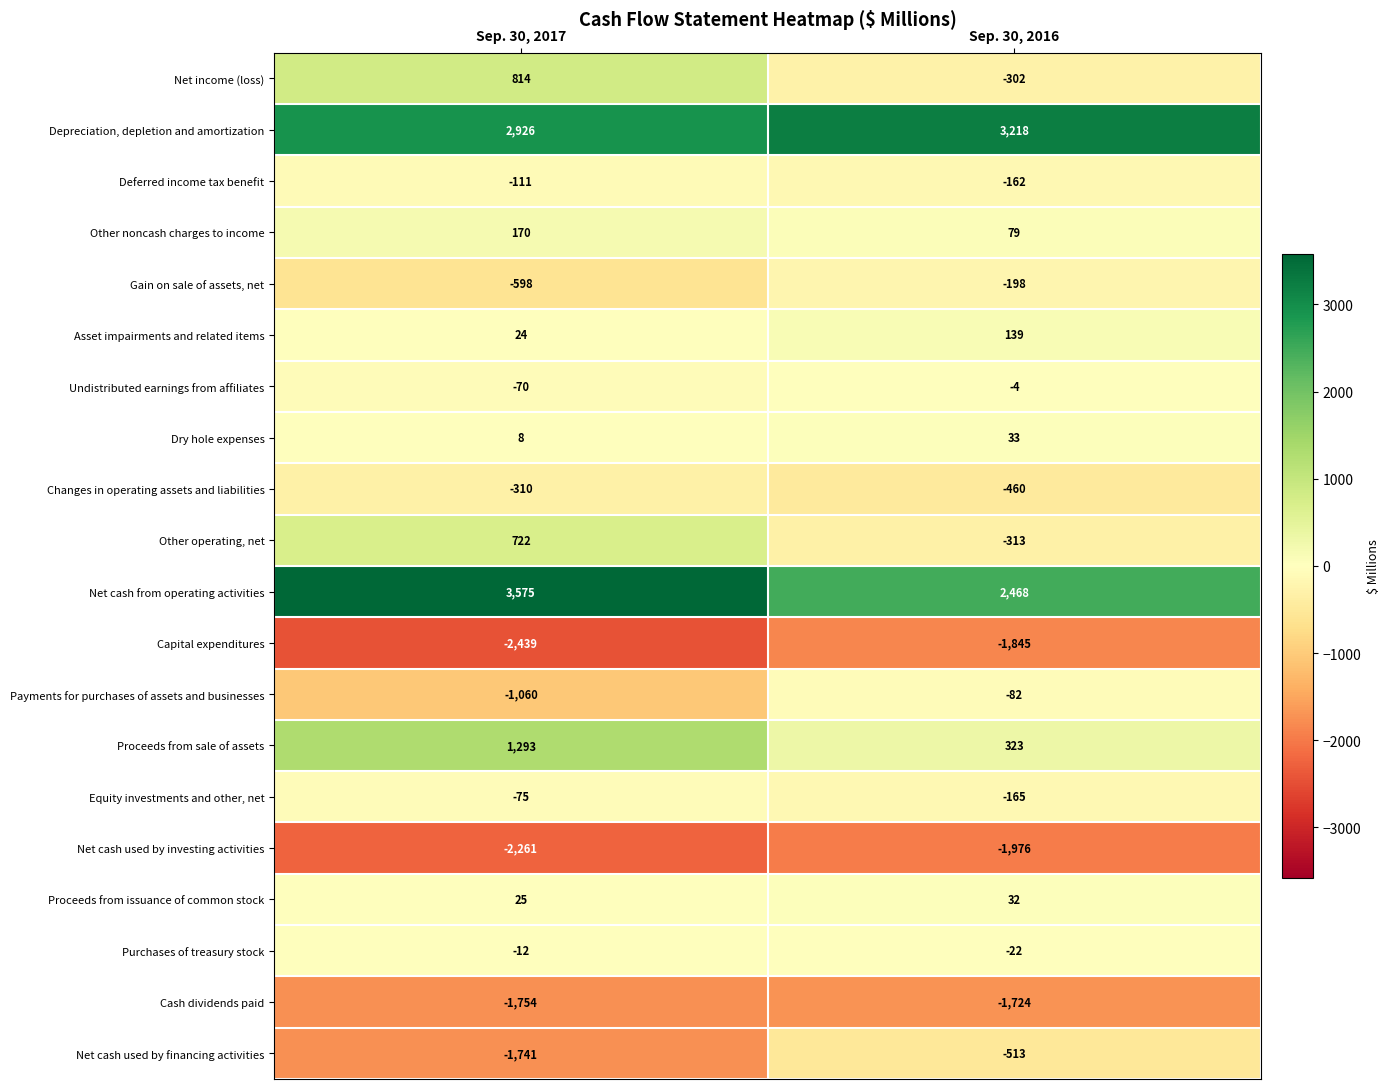

Where is Changes in operating assets and liabilities nearest to the value -385?

Sep. 30, 2017